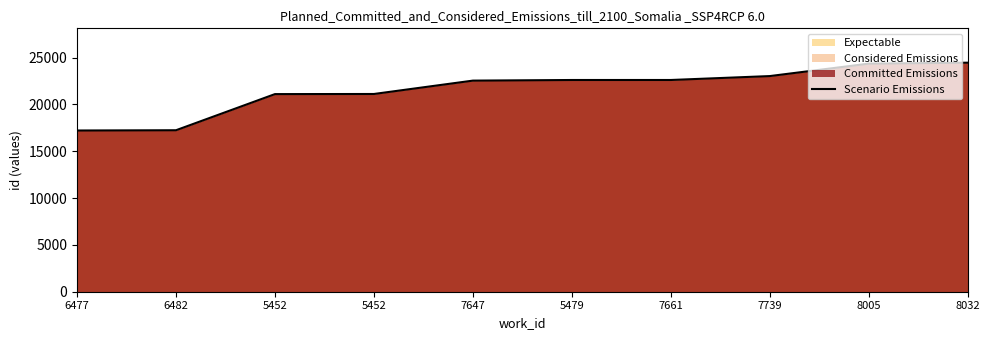

What is the maximum value shown in the chart?

24463